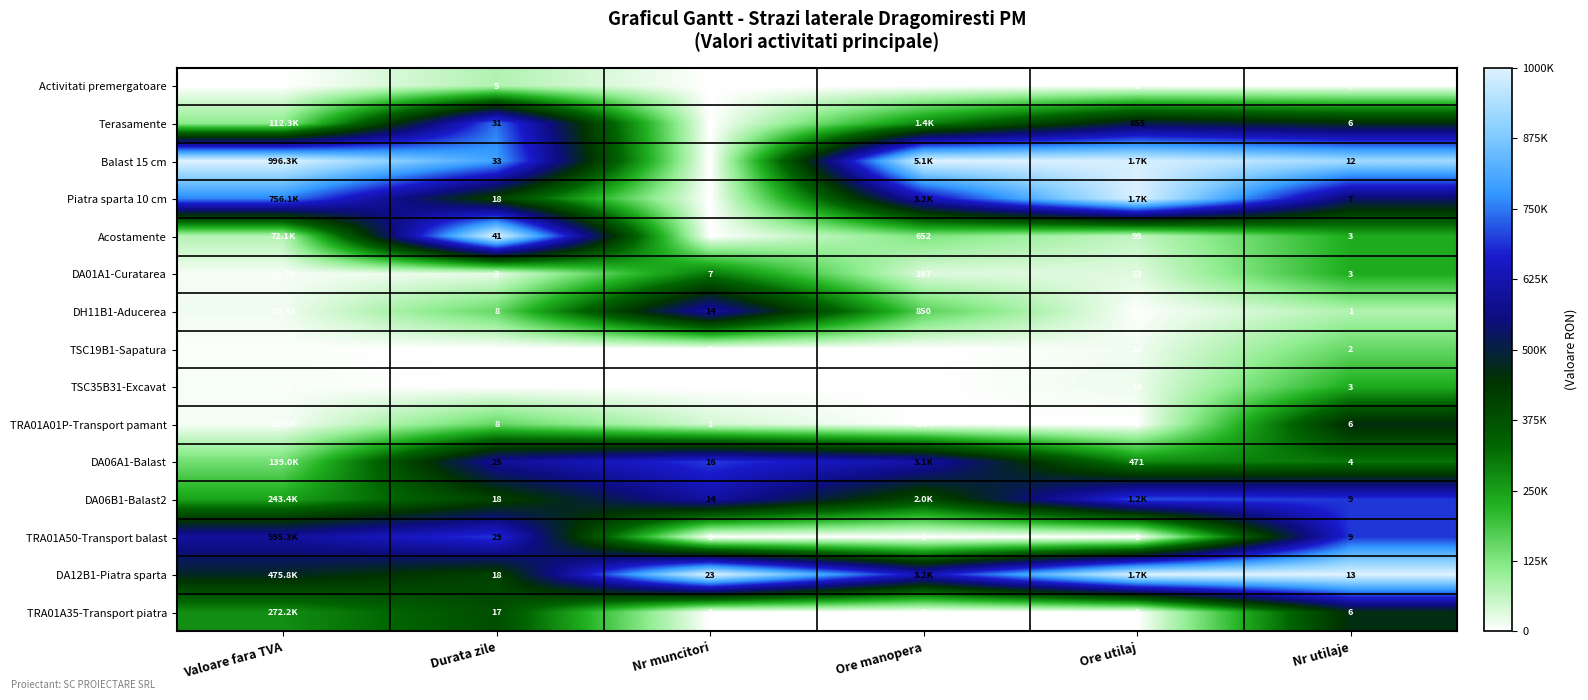

The TSC35B31-Excavat series shows 0.0 at Valoare fara TVA. True or false?

False